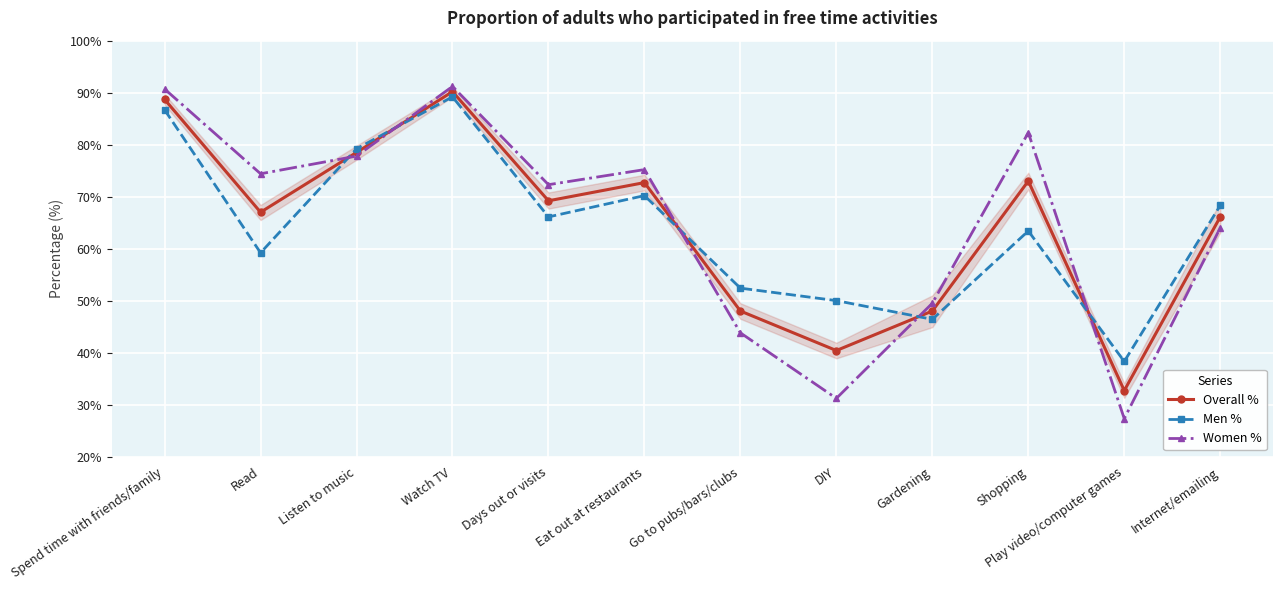

True or false: Overall % and Men % intersect in this chart.

True